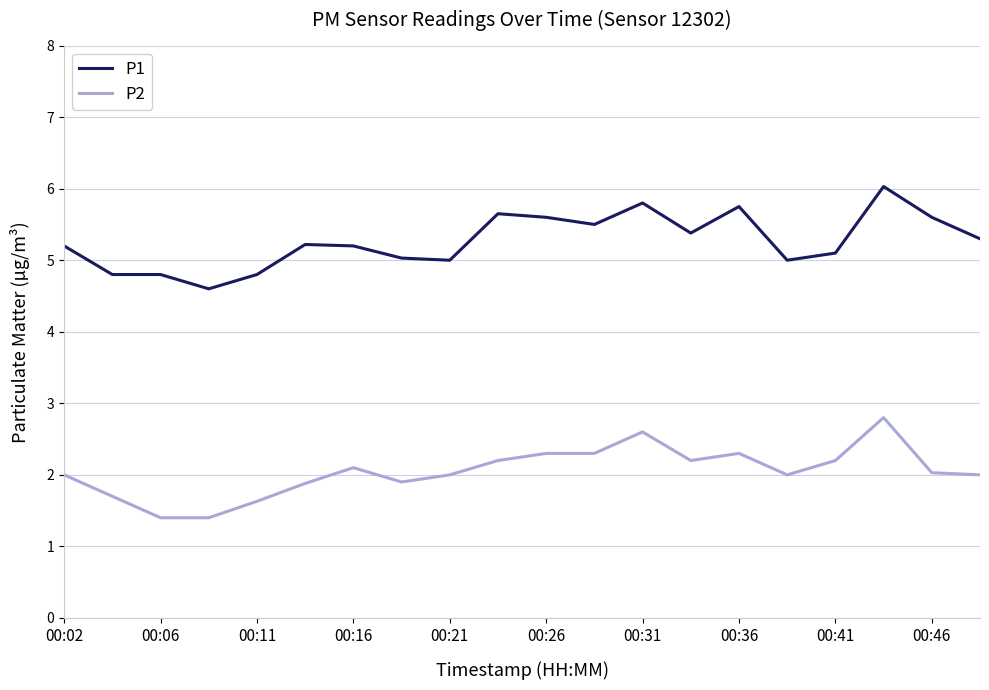

What is the maximum value shown in the chart?

6.0